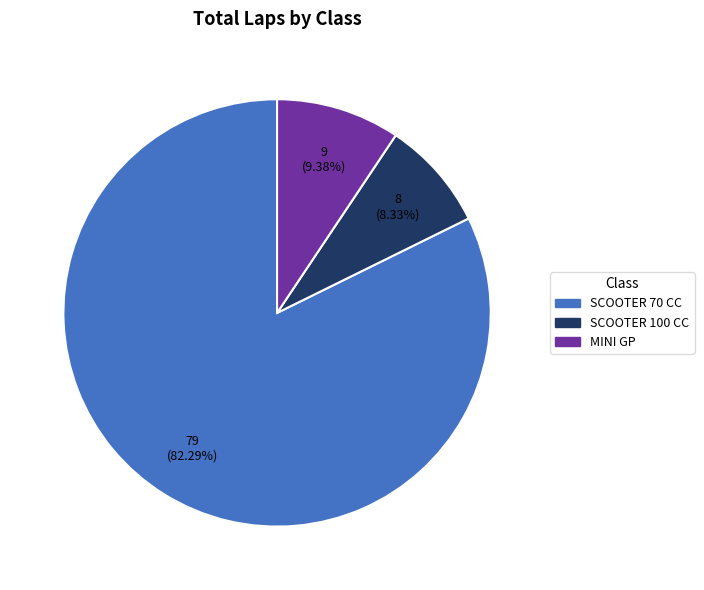

Is there any slice that represents more than half of the pie?

Yes